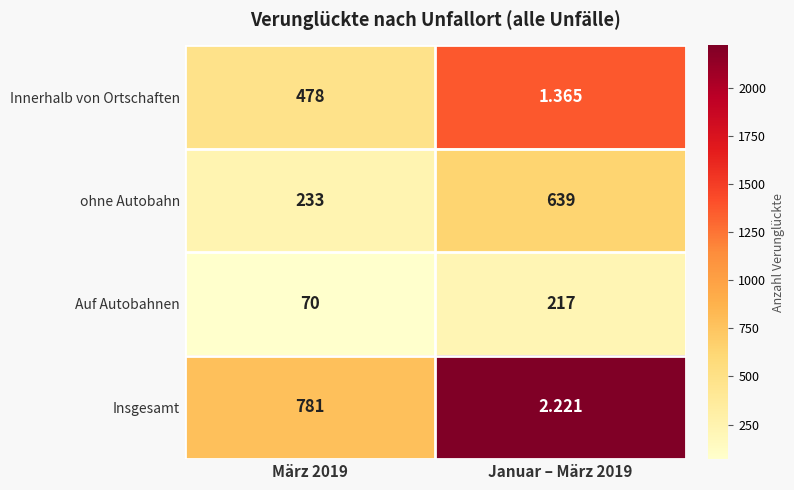

Which series has the largest total across all categories?

ohne Autobahn